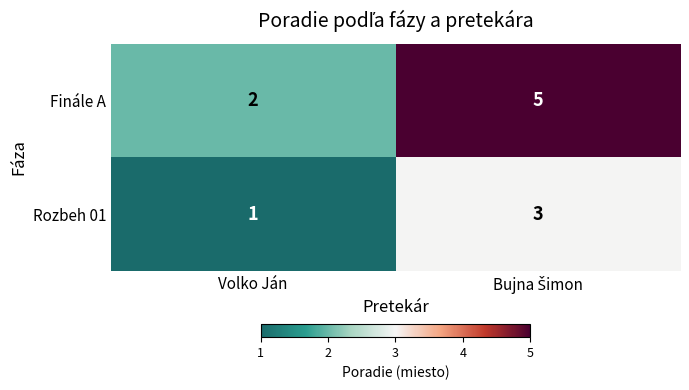

What is the total value across all series at Volko Ján?

3